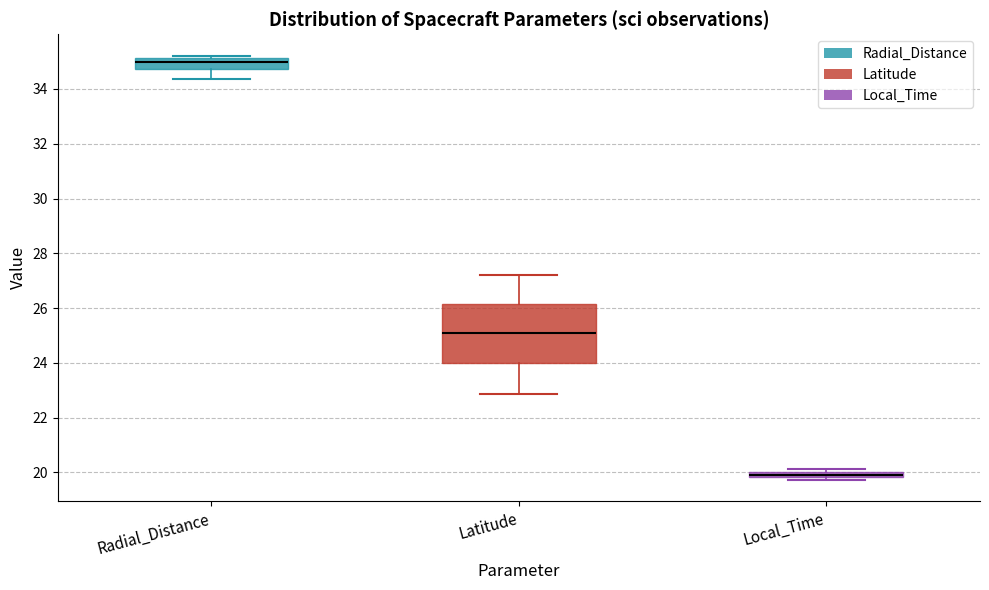

Where is the upper edge of the box for Radial_Distance on the y-axis? The values are not printed on the chart, so give them approximately, as read against the axis.

35.2